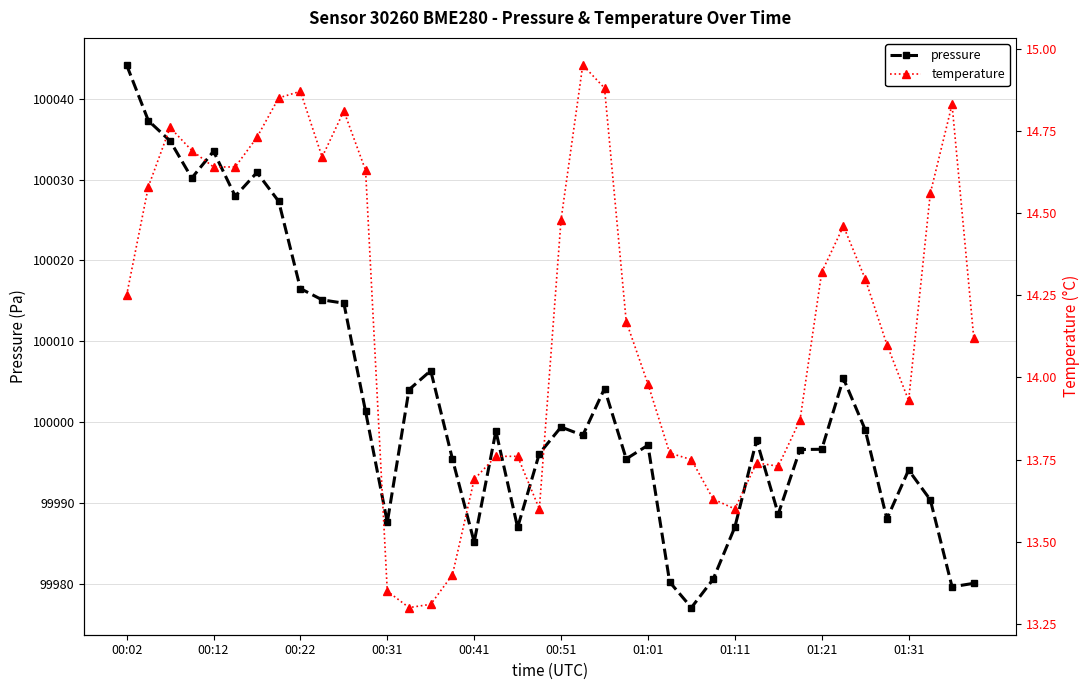

Which category has the highest value in the pressure series?

00:02